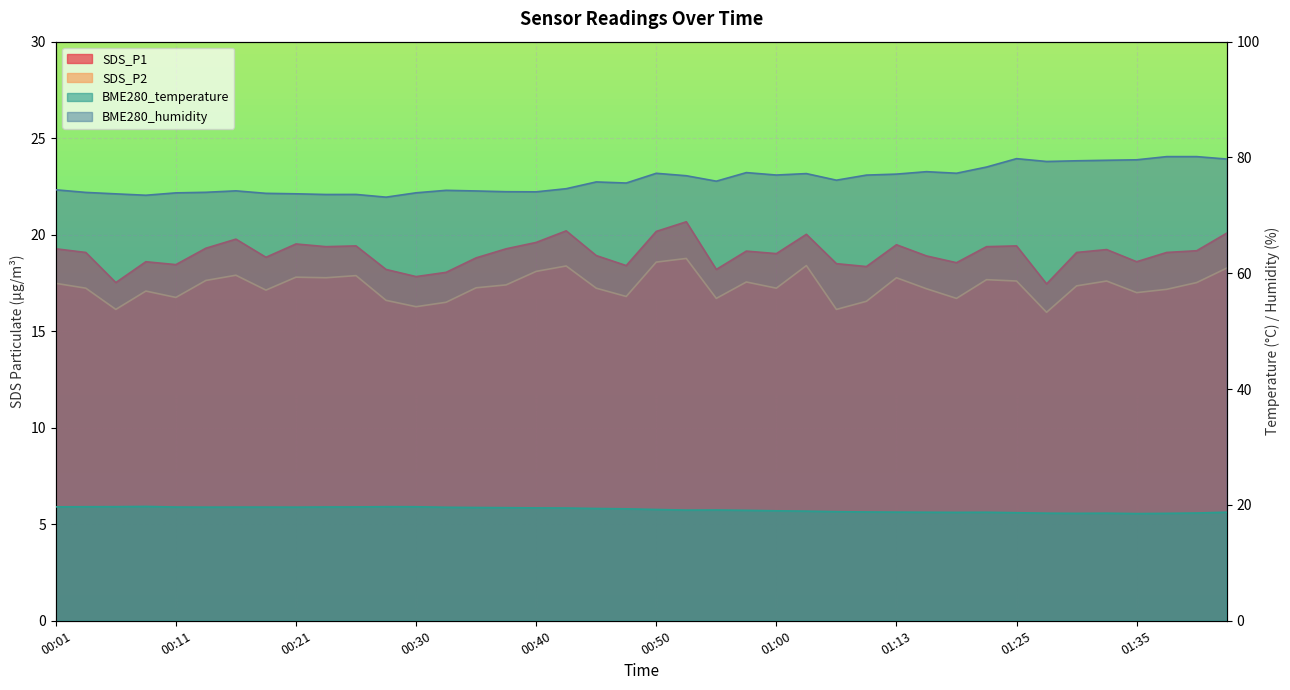

At which label does SDS_P2 reach its peak?

00:52